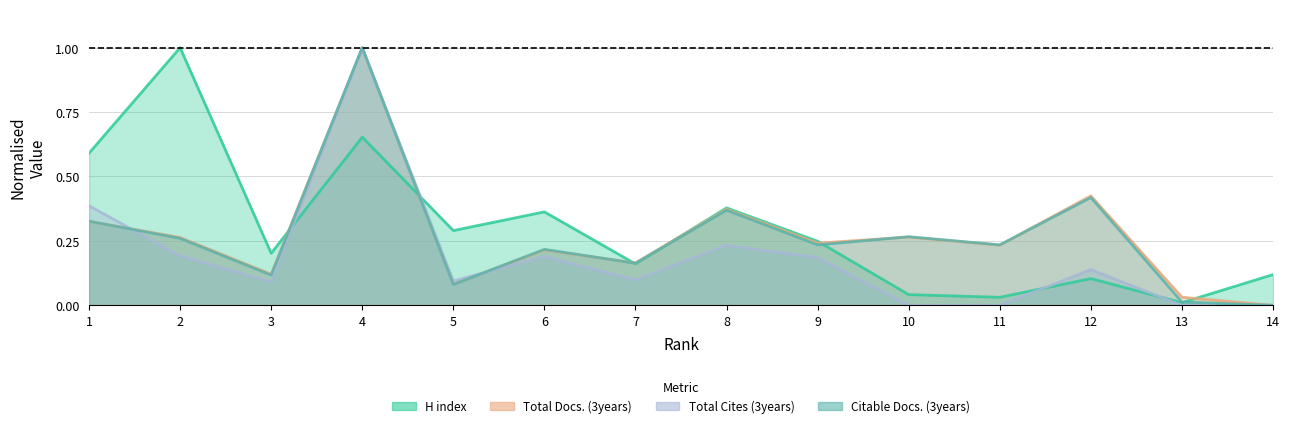

The H index series shows 0.7 at 4. True or false?

True